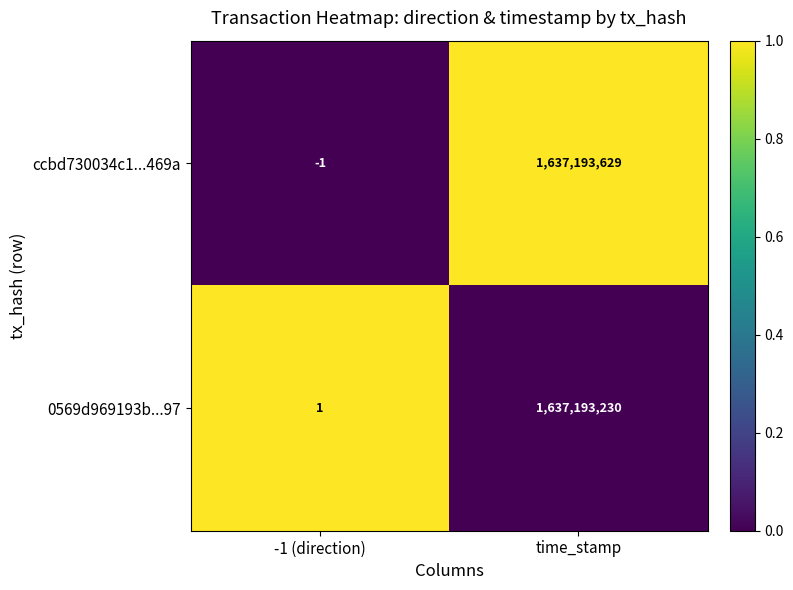

What is the maximum value shown in the chart?

1637193629